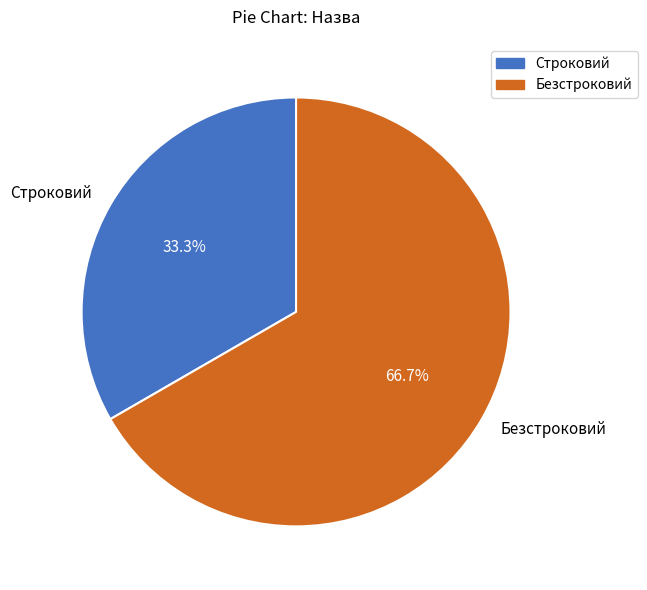

What is the smallest slice in the pie chart?

Строковий